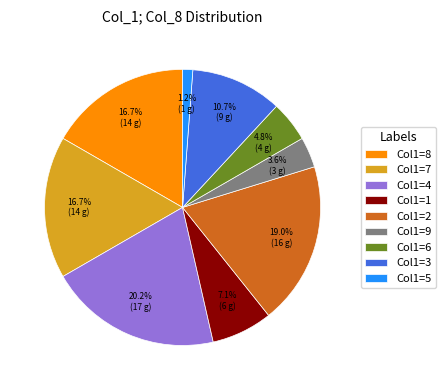

Which category has the biggest portion of the pie?

Col1=4